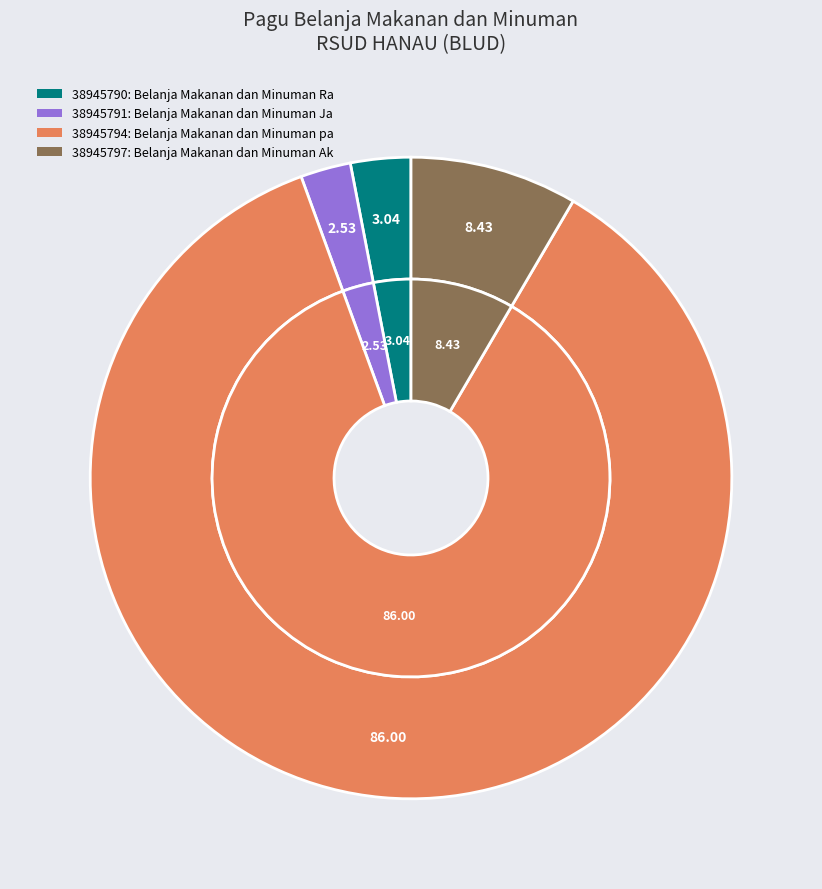

Is the sum of 38945797 and 38945794 greater than half?

Yes